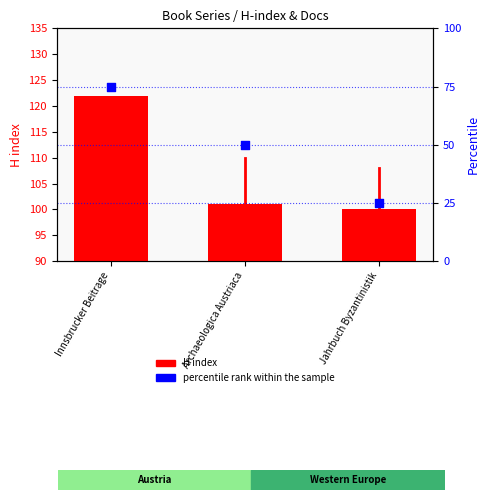

Which series has the largest total across all categories?

H index